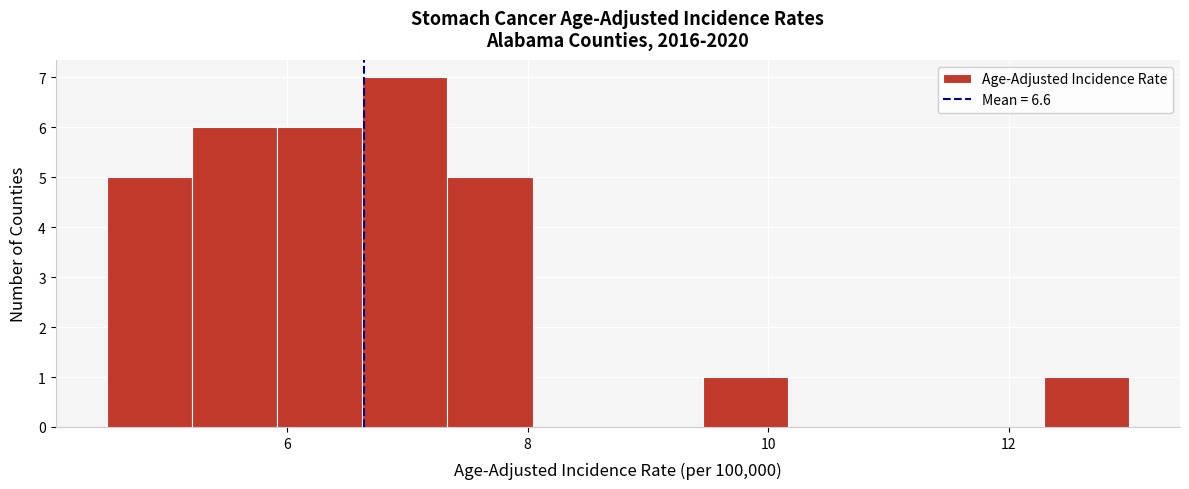

Around what value on the x-axis is the tallest bar? Give the approximate position of its centre, as read against the axis.

7.0